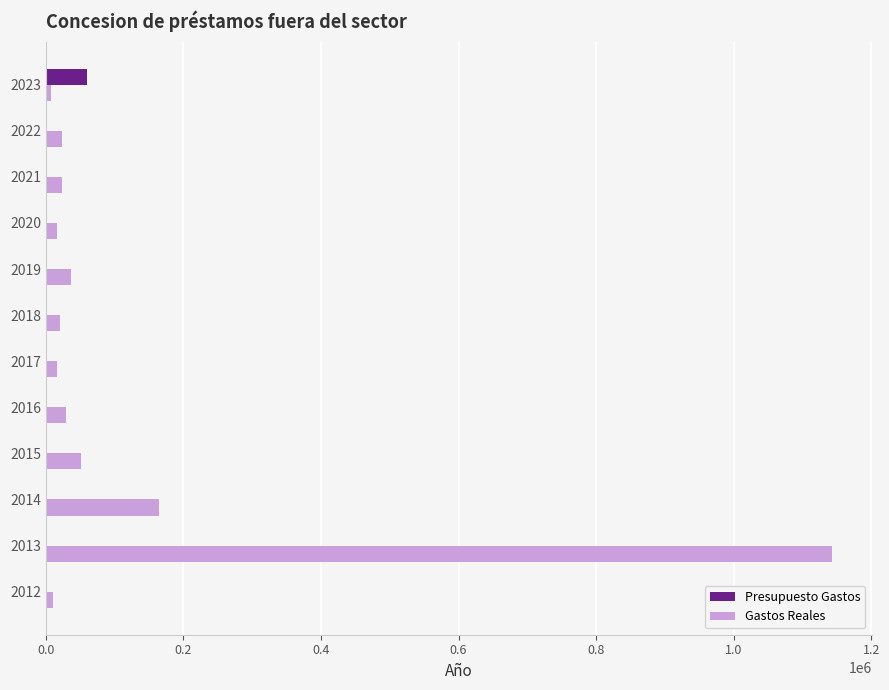

Which series has the largest total across all categories?

Gastos Reales